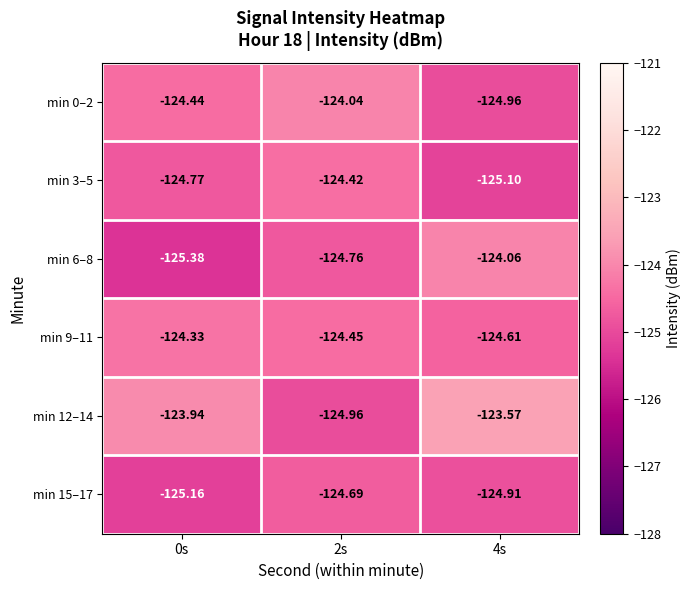

Is the value of min 3–5 at 0s greater than the value of min 0–2 at 2s?

No